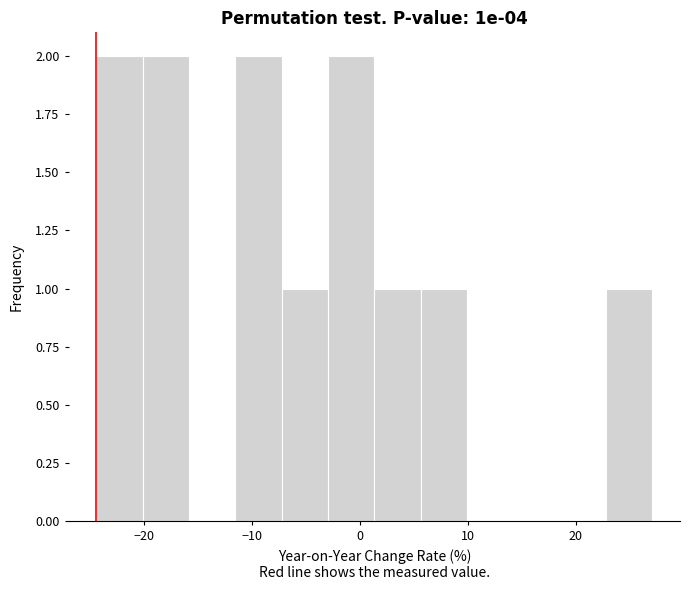

What is the height of the bar covering -3 to 1 on the x-axis? Neither the bar edges nor the heights are printed on the chart, so give them approximately, as read against the axes.

2